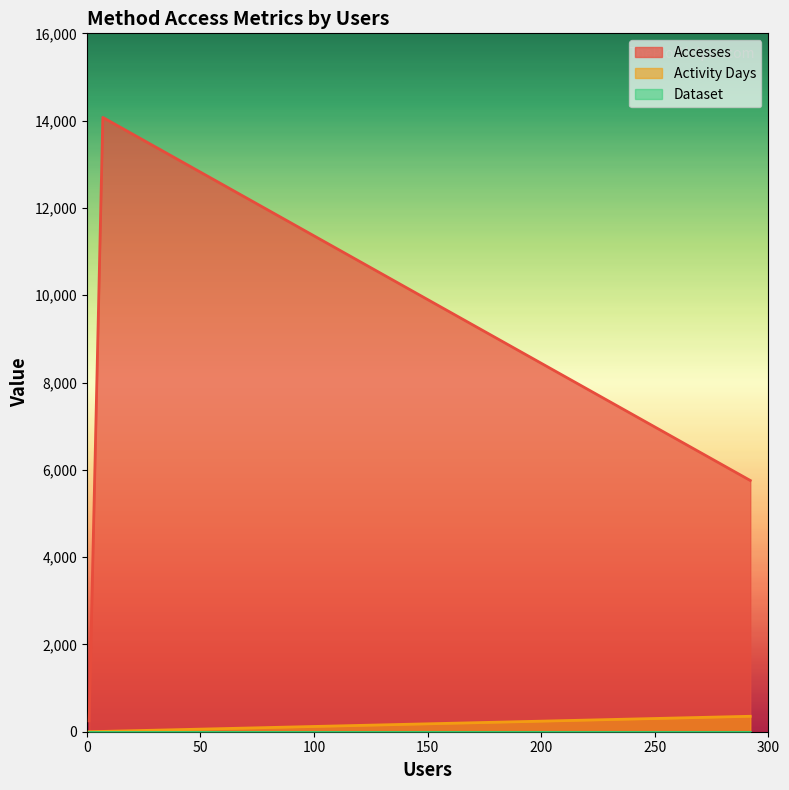

Read the Accesses value at 7, to the nearest 100.

14100